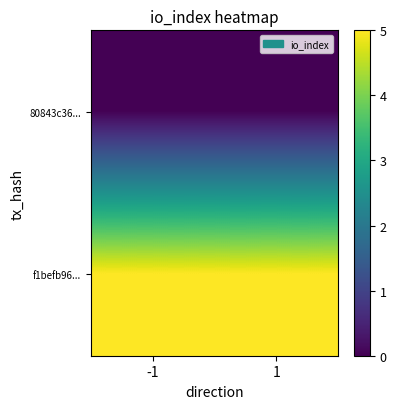

At how many categories does at least one series exceed 3?

2